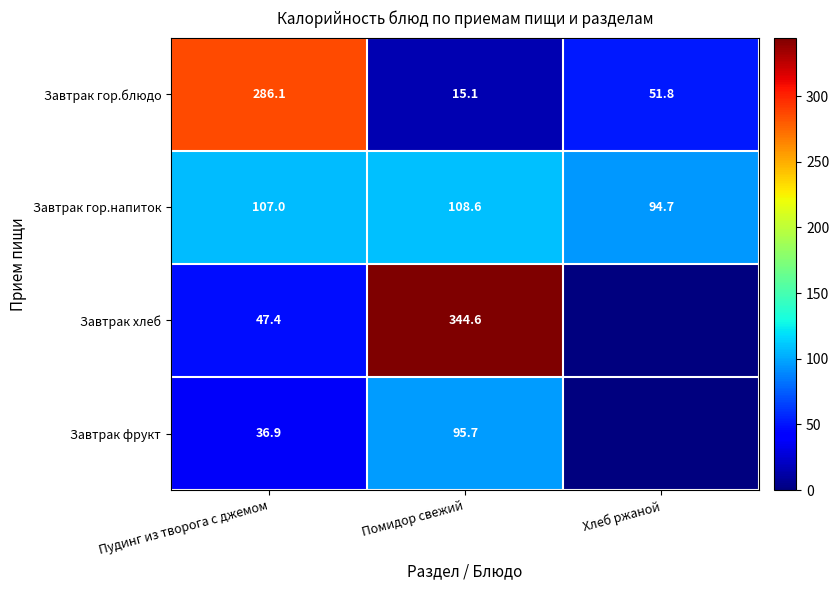

List the labels in order of Завтрак гор.напиток value, largest first.

Помидор свежий, Пудинг из творога с джемом, Хлеб ржаной